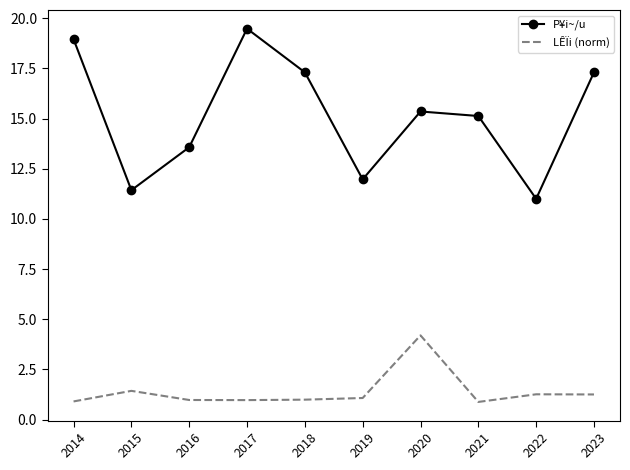

Rank the series by their maximum value, from lowest to highest.

LÊÏi (norm), P¥i~/u